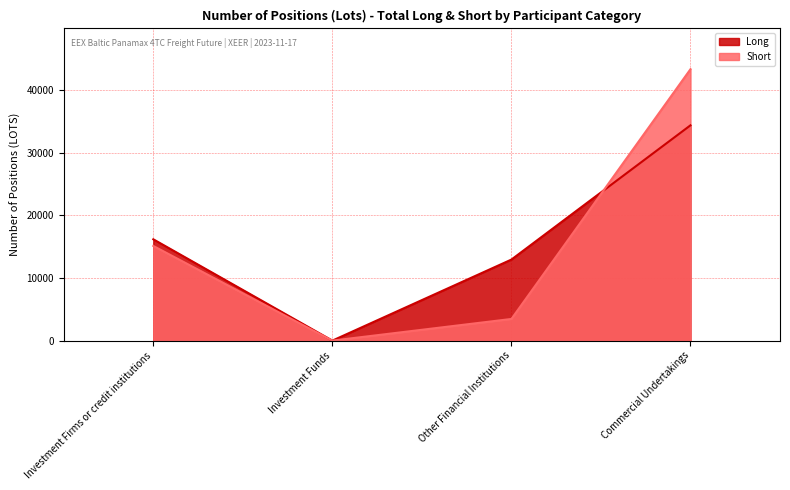

What are all the series names shown in the legend?

Long, Short